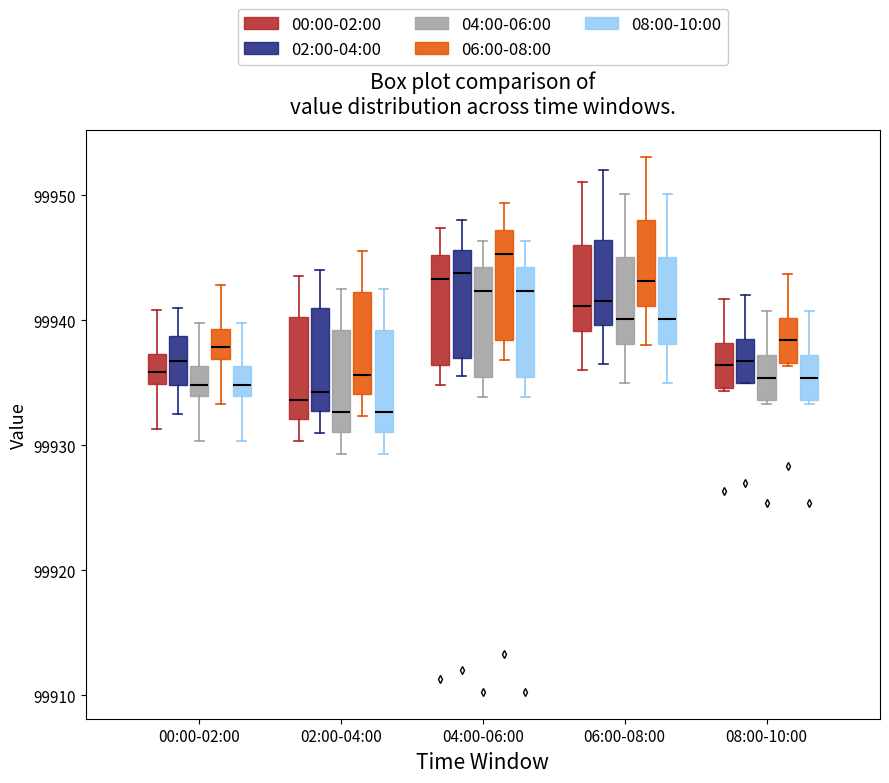

Where does the upper whisker of the box for 02:00-04:00 (02:00-04:00) end on the y-axis? The values are not printed on the chart, so give them approximately, as read against the axis.

99944